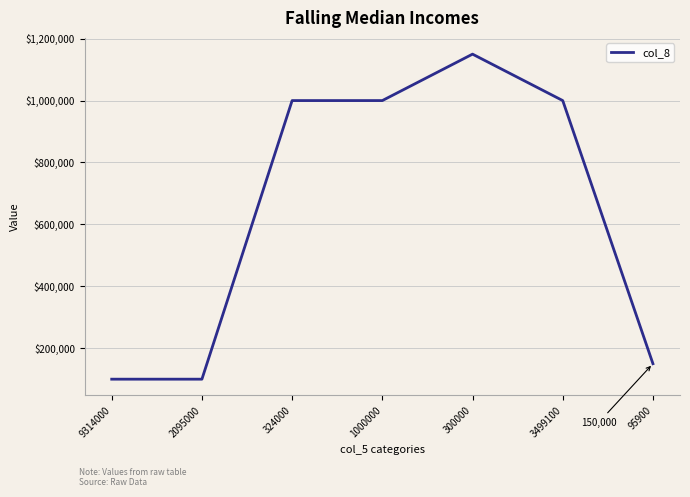

Reading right to left, what are all the values shown in this chart?

95900=150000	3499100=1000000	300000=1150000	1000000=1000000	324000=1000000	2095000=100000	9314000=100000